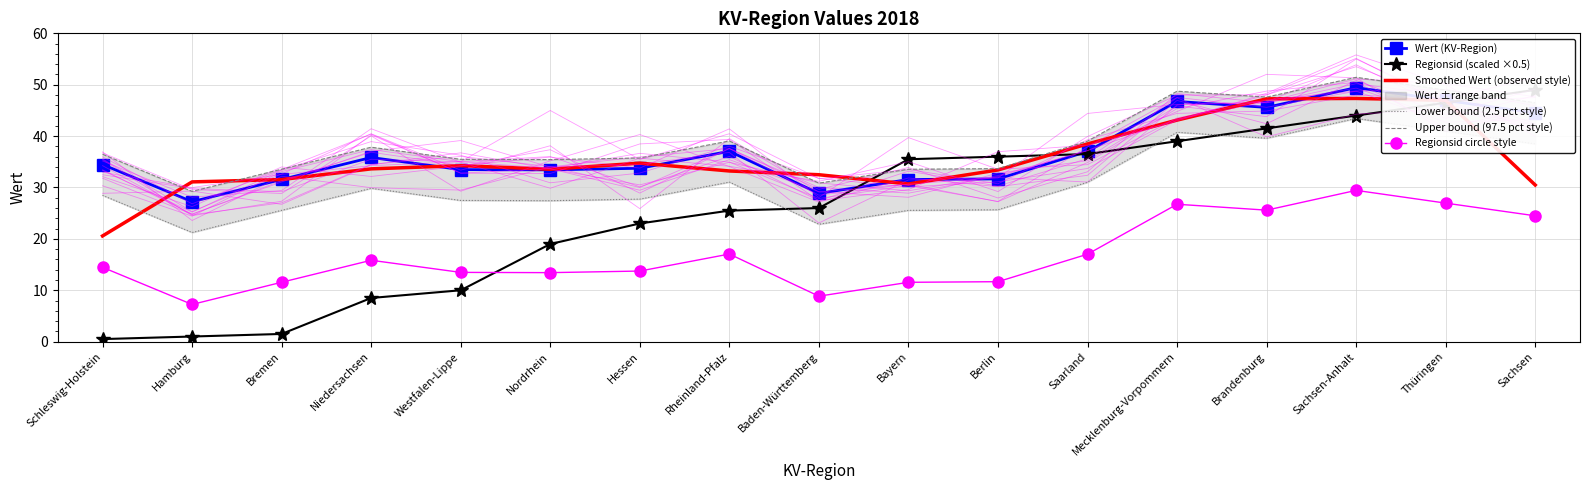

What is the average value of the Wert (KV-Region) series?

37.0